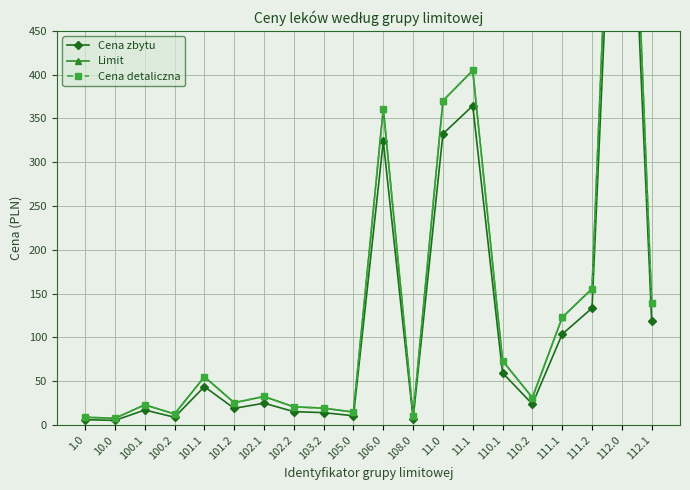

True or false: Limit and Cena zbytu intersect in this chart.

False